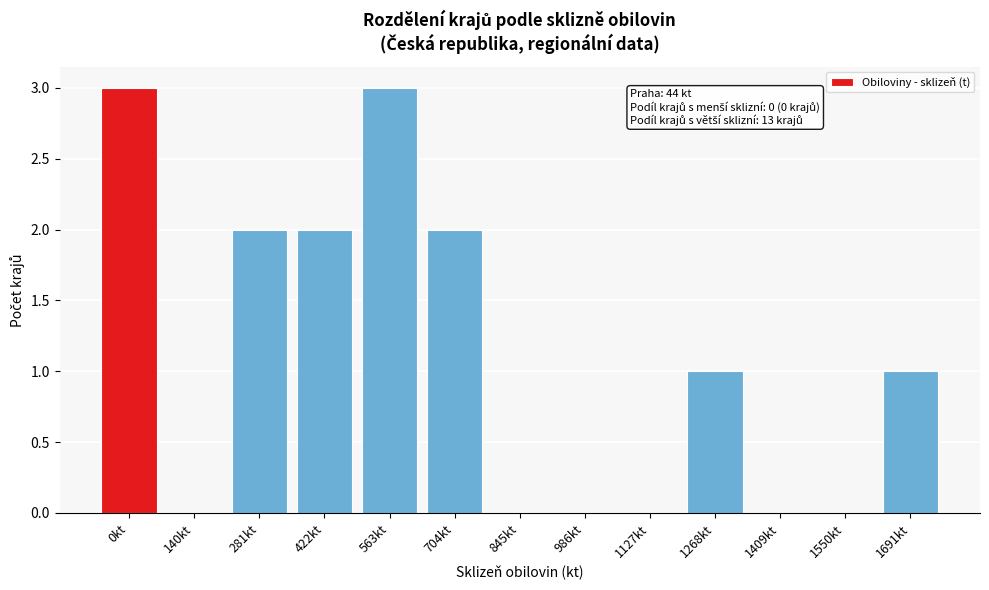

Reading left to right, transcribe all the data shown in this chart.

0kt=3	140kt=0	281kt=2	422kt=2	563kt=3	704kt=2	845kt=0	986kt=0	1127kt=0	1268kt=1	1409kt=0	1550kt=0	1691kt=1